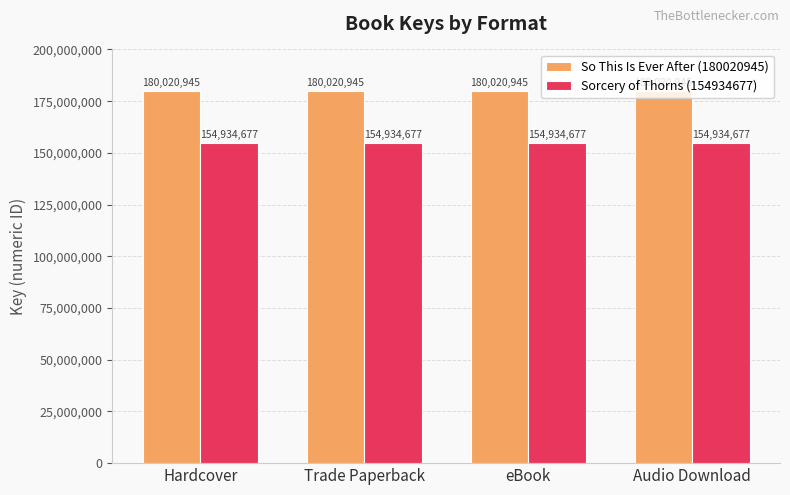

What is the spread (max minus min) of values at eBook?

25086268